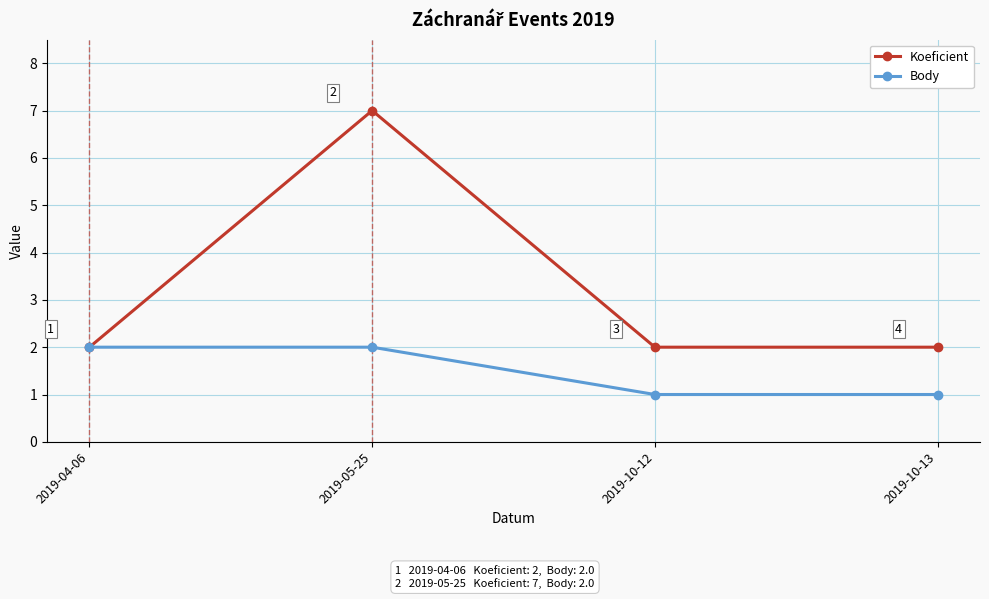

What is the value of the Body point at the 4th from the left?

1